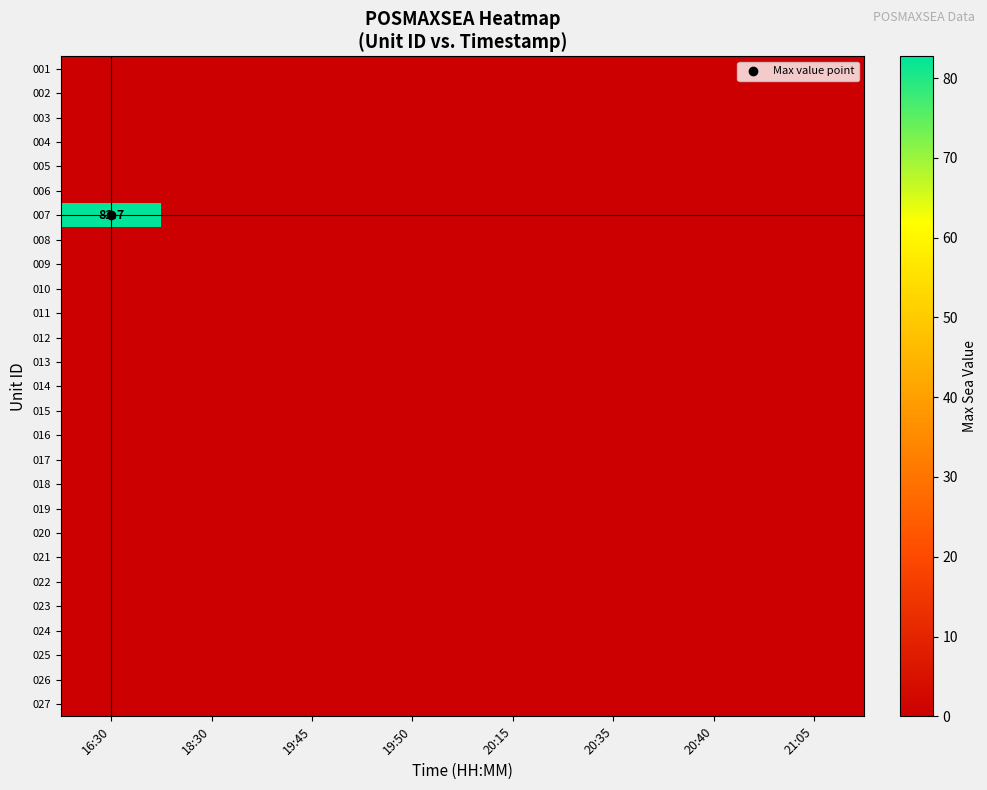

Between 18:30 and 19:50, which is larger?

18:30